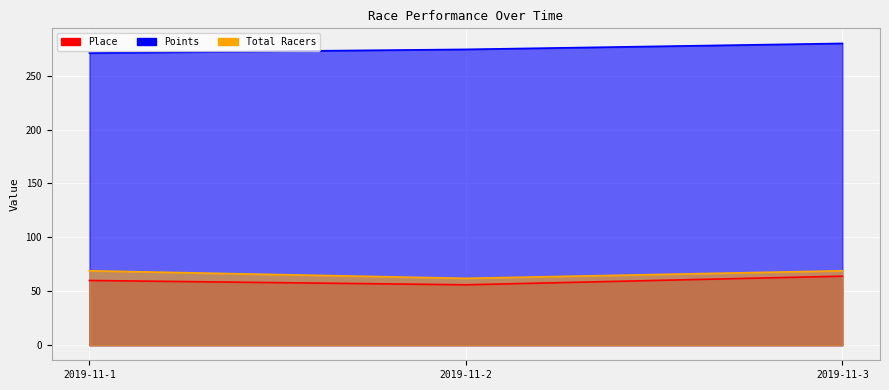

The value of Place at 2019-11-1 is 78.0. True or false?

False